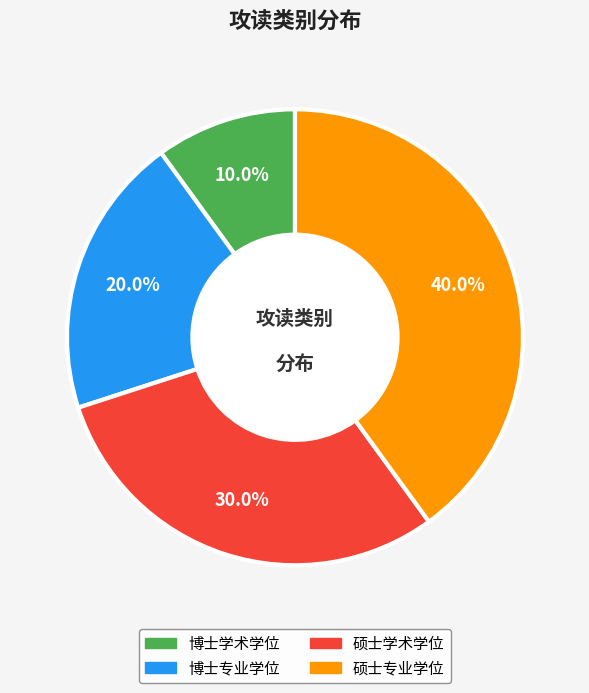

How many segments does this pie chart have?

4